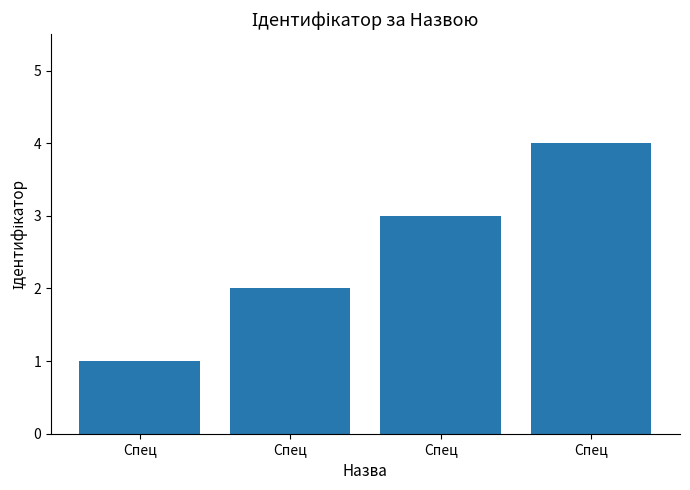

How many data points are less than 3?

2